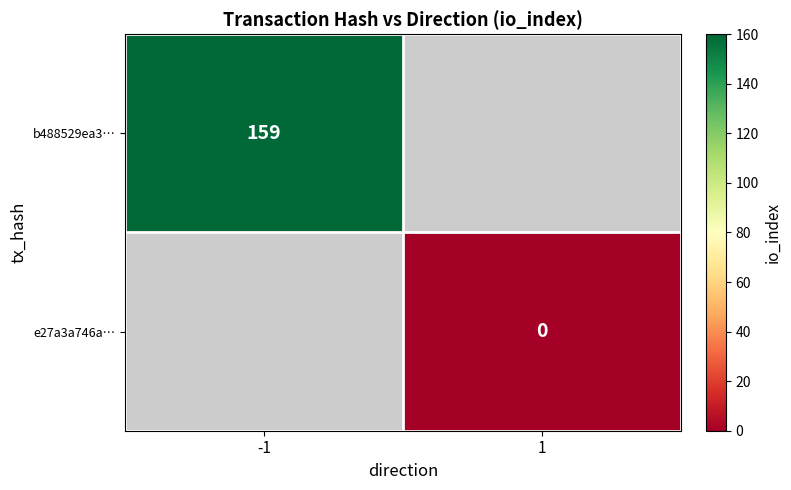

The value of b488529ea3… at -1 is 102. True or false?

False